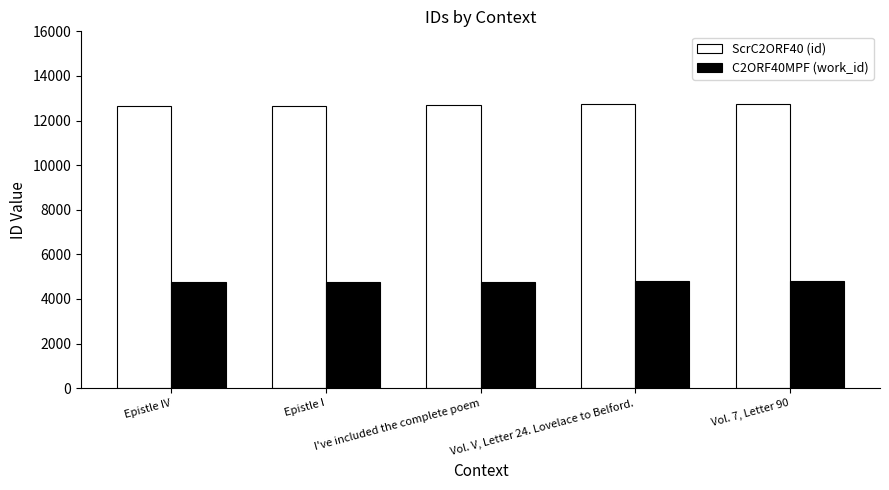

Which series has the largest total across all categories?

ScrC2ORF40 (id)